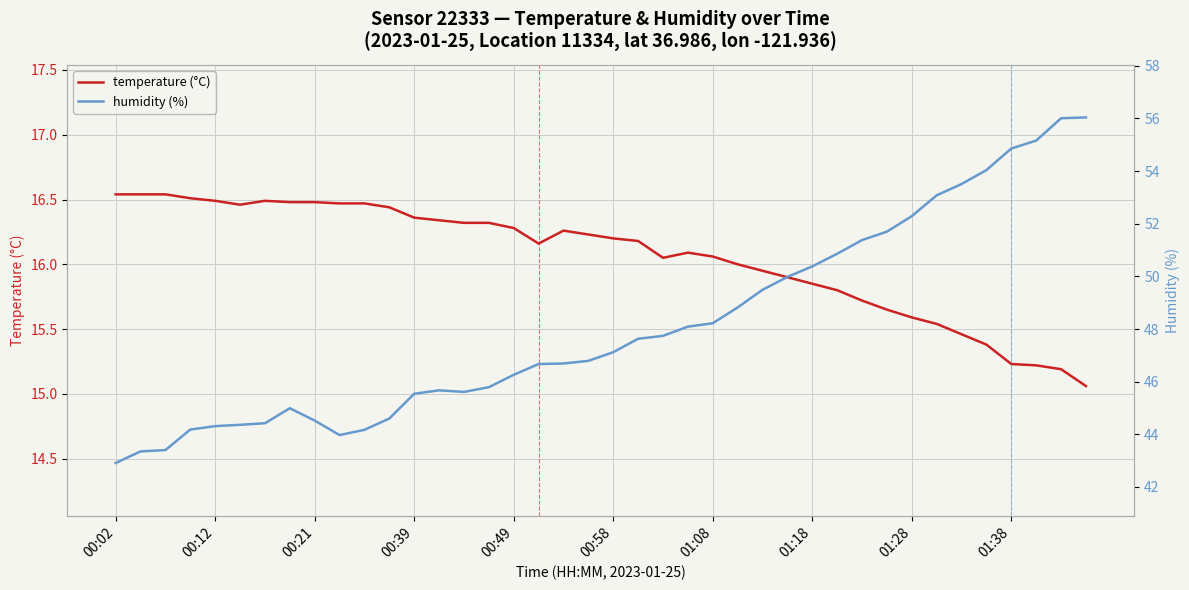

What is the difference between the maximum and minimum values in the temperature (°C) series?

1.5